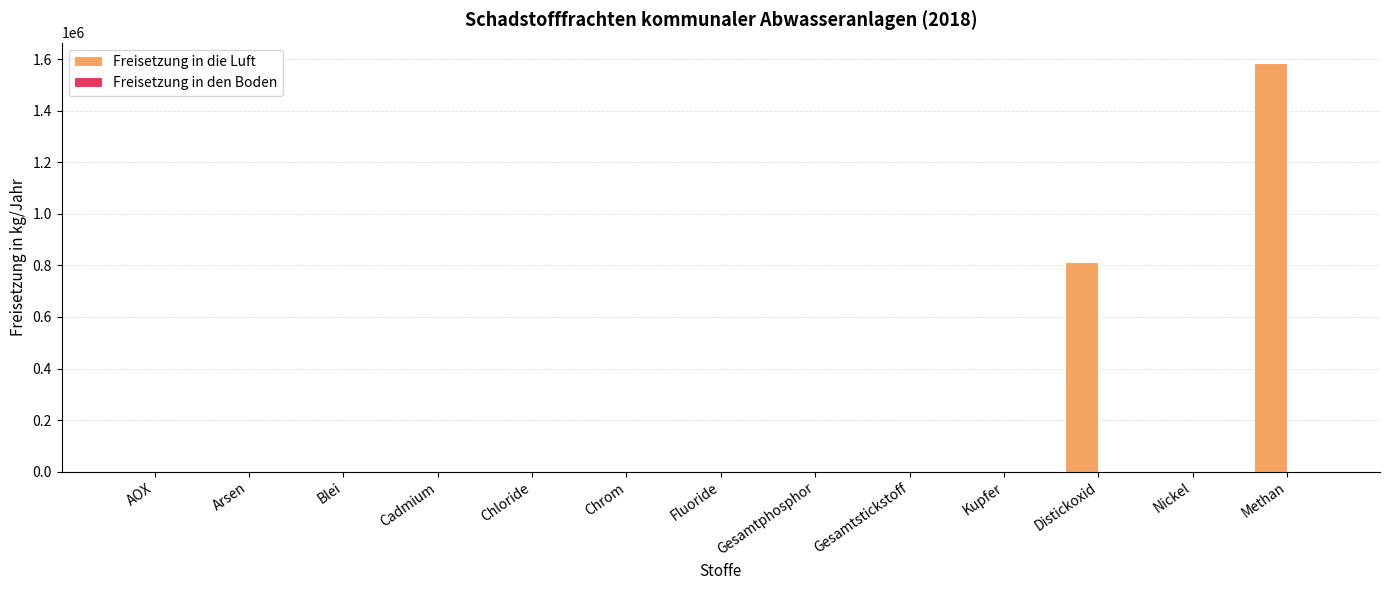

Count the number of values greater than 0.

2